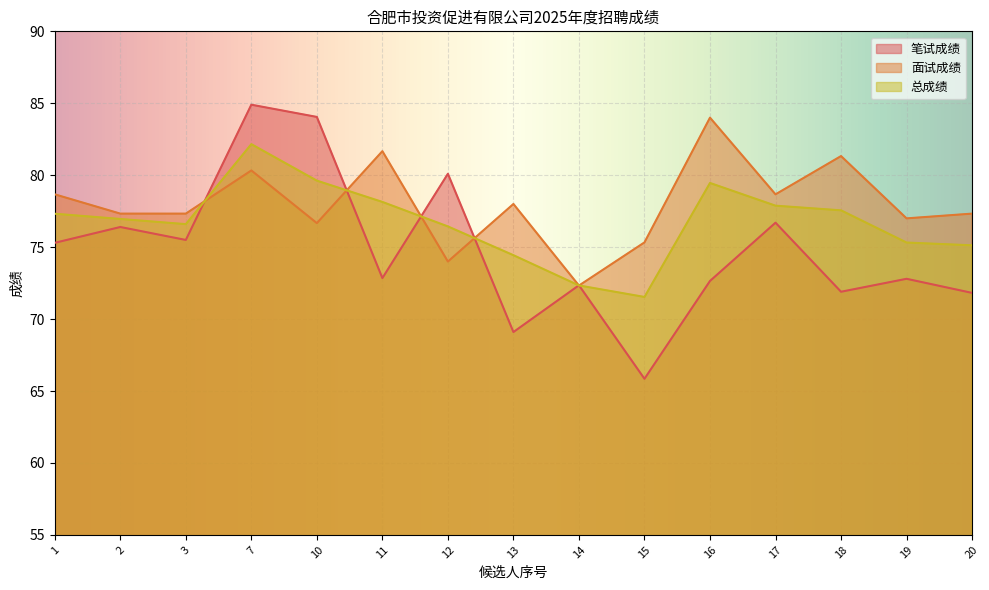

What is the highest value of the 面试成绩 series?

84.0